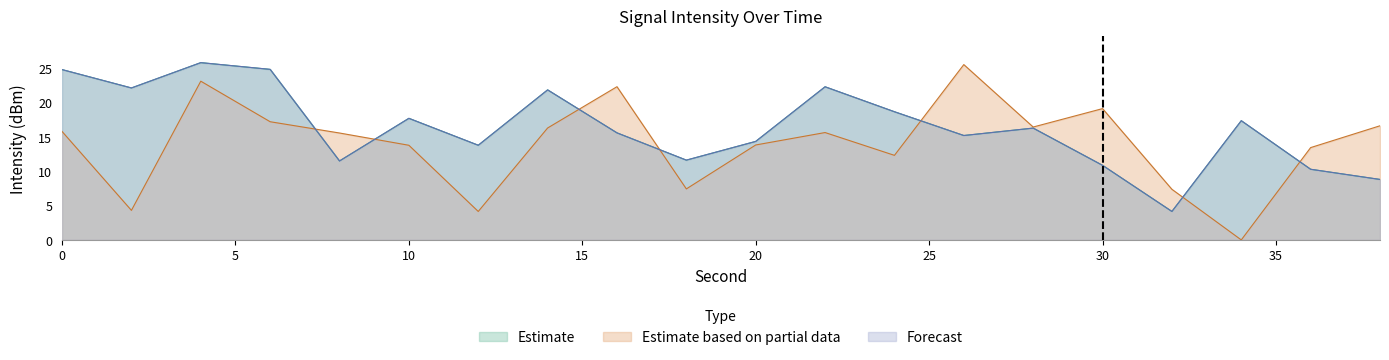

The Estimate based on partial data series shows 7.1 at 2. True or false?

False